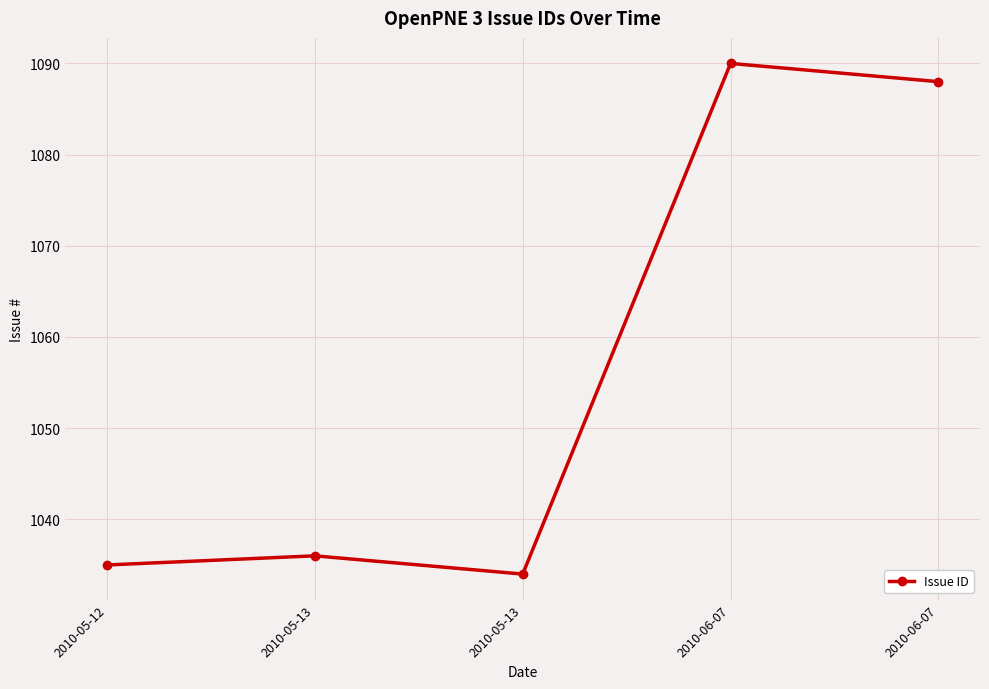

Read the value at 2010-06-07, to the nearest 10.

1090